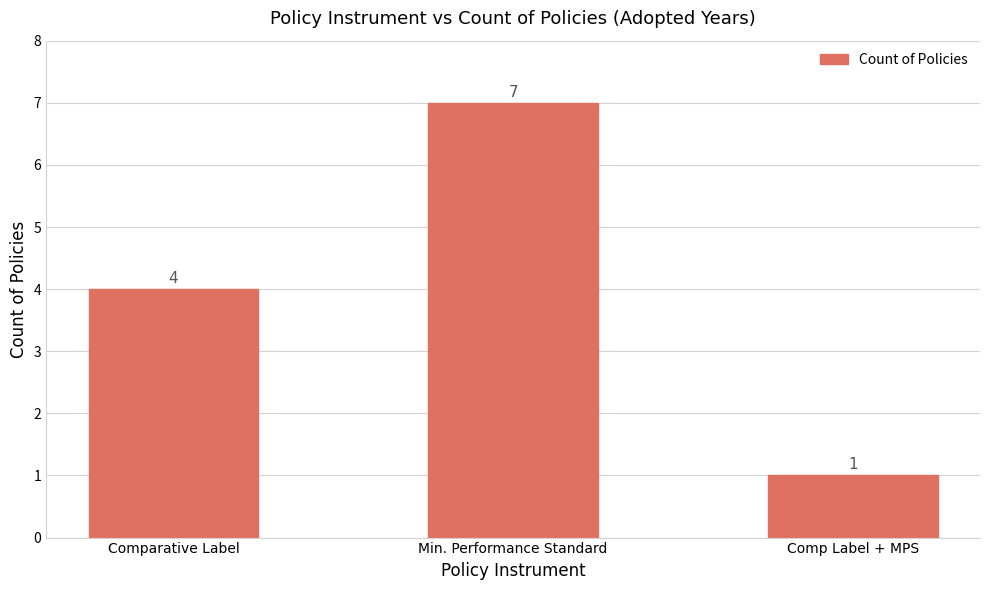

List the labels in order of value, largest first.

Min. Performance Standard, Comparative Label, Comp Label + MPS